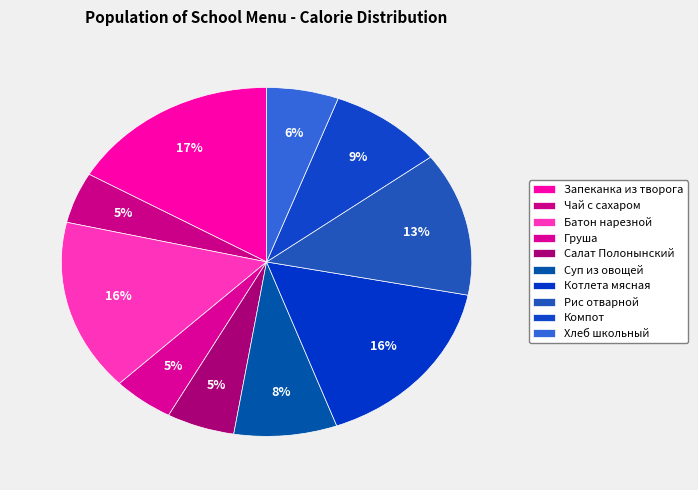

Is it true that Котлета мясная is 16% of the pie?

True